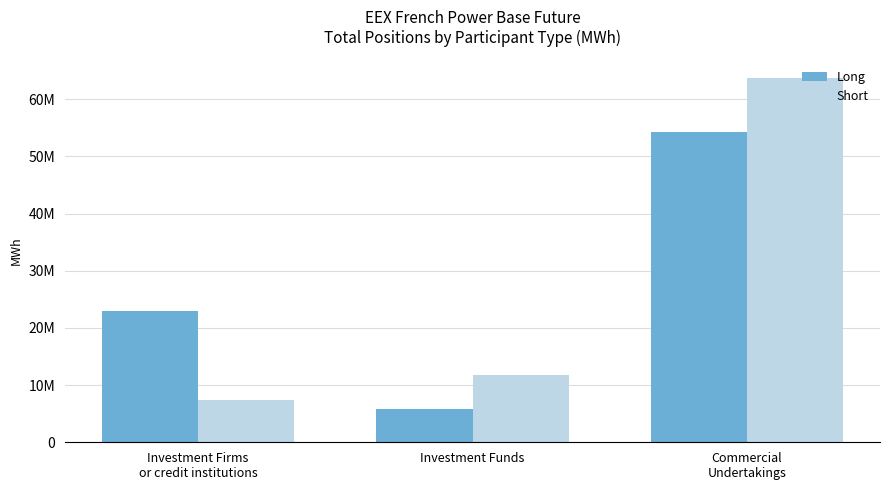

What are all the series names shown in the legend?

Long, Short